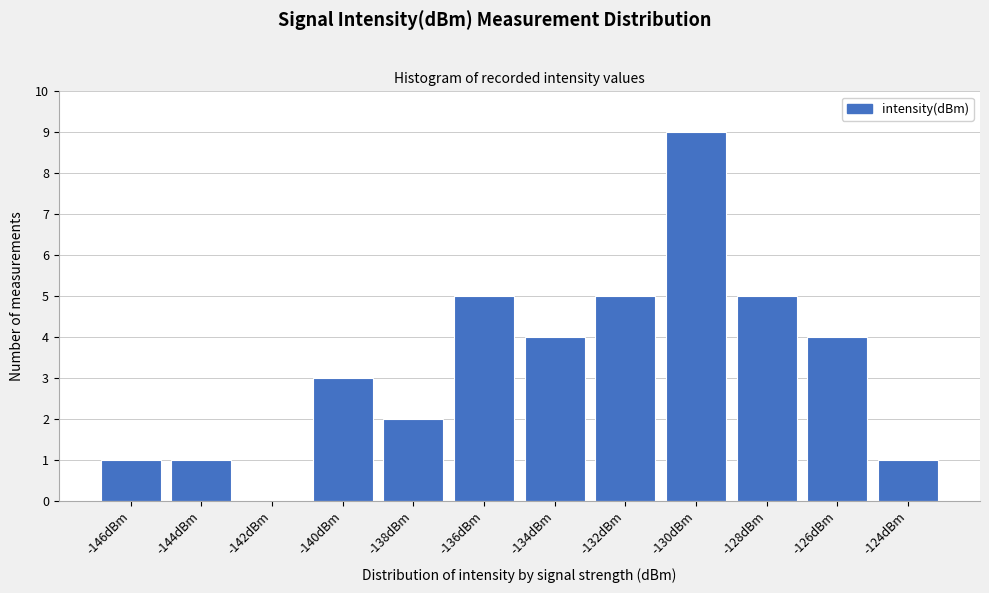

Reading left to right, list all the values displayed in this chart.

-146dBm=1	-144dBm=1	-142dBm=0	-140dBm=3	-138dBm=2	-136dBm=5	-134dBm=4	-132dBm=5	-130dBm=9	-128dBm=5	-126dBm=4	-124dBm=1